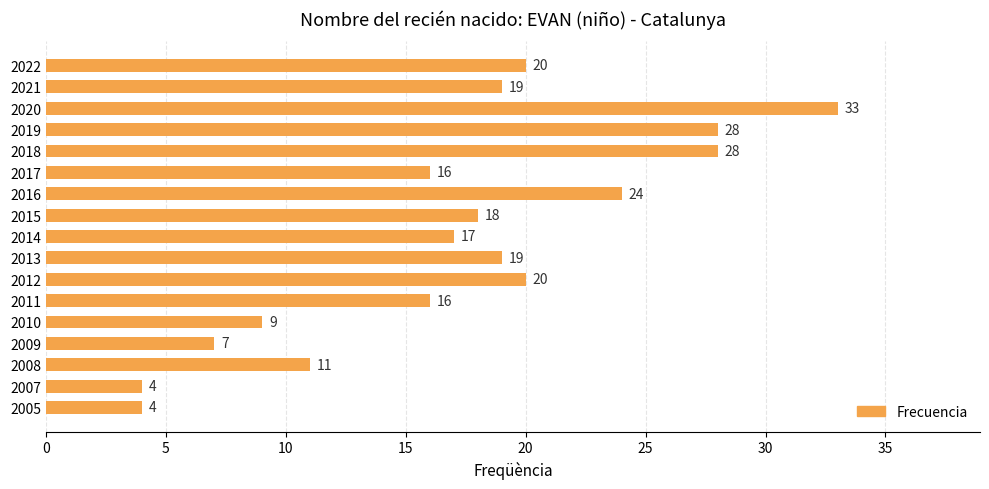

Which has a higher value, 2012 or 2021?

2012